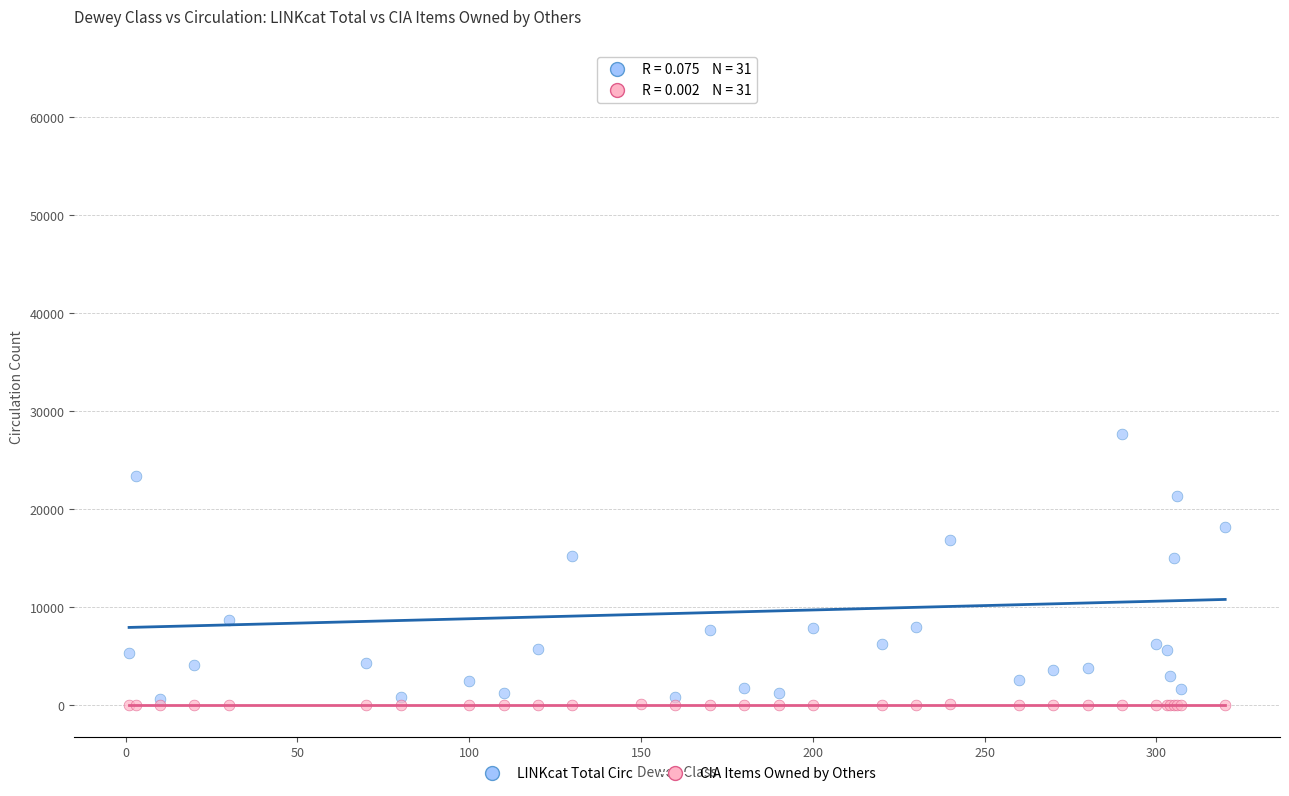

Across all series, what Y value is closest to 32494?

27615